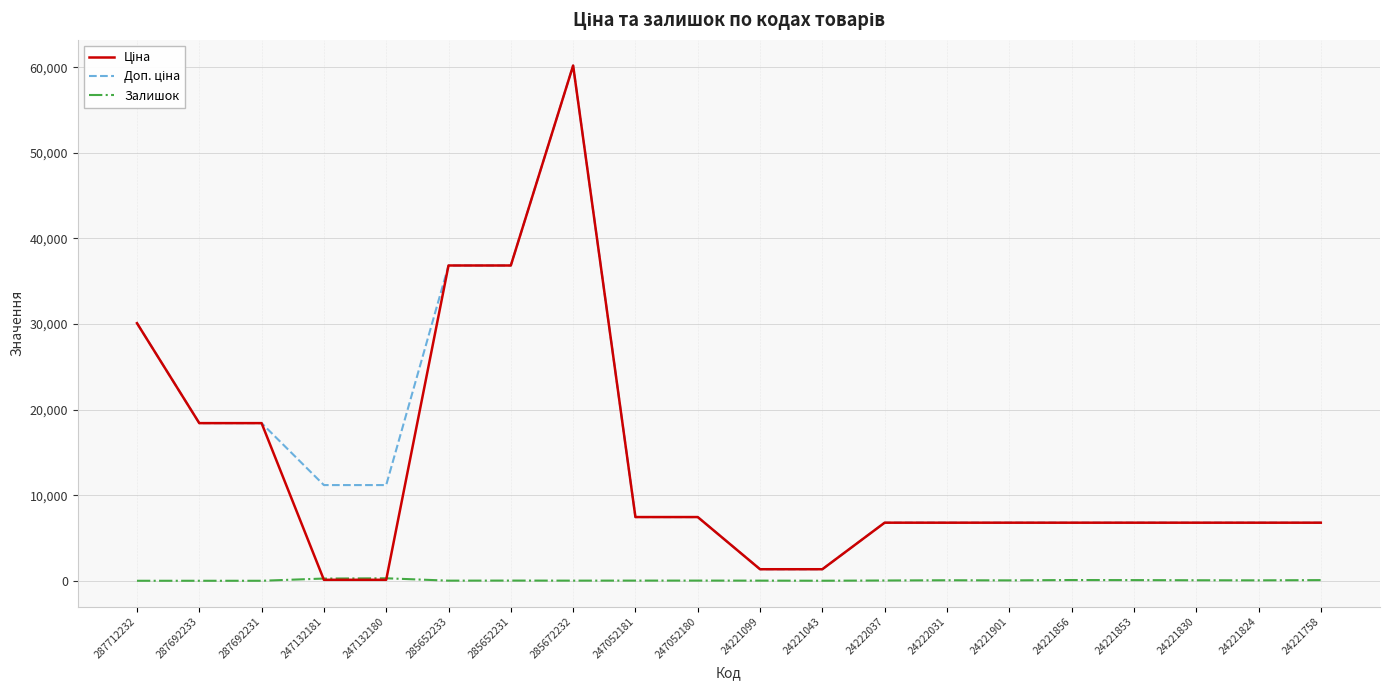

What is the difference between the highest and lowest values at 287692233?

18420.9